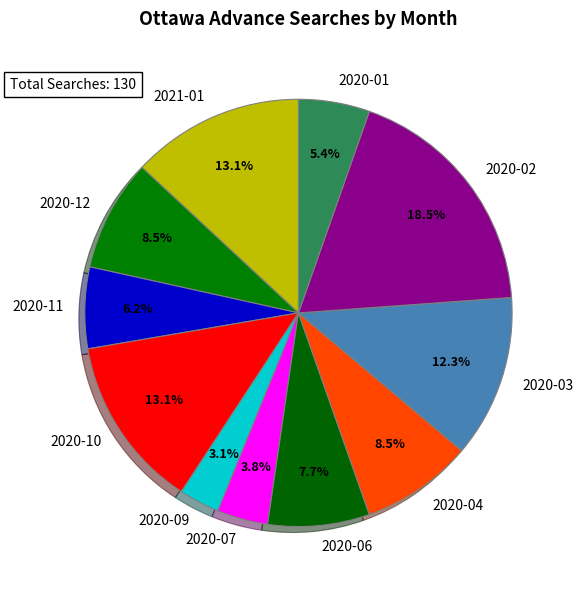

To the nearest percent, what is the average slice percentage?

9%